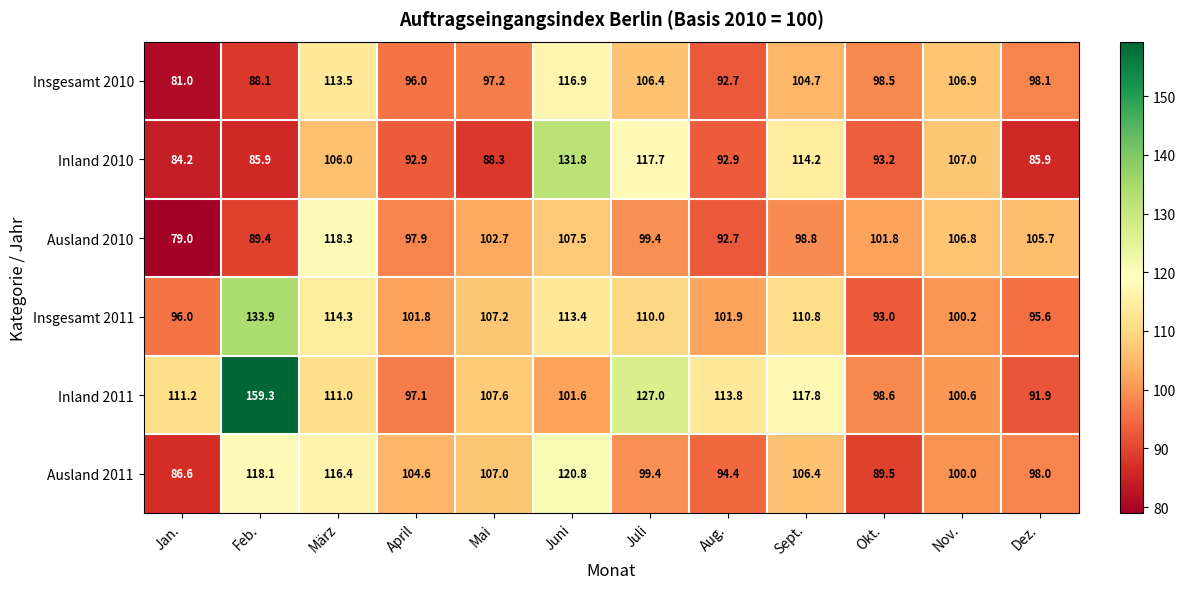

Which label corresponds to the smallest value in the chart?

Jan.